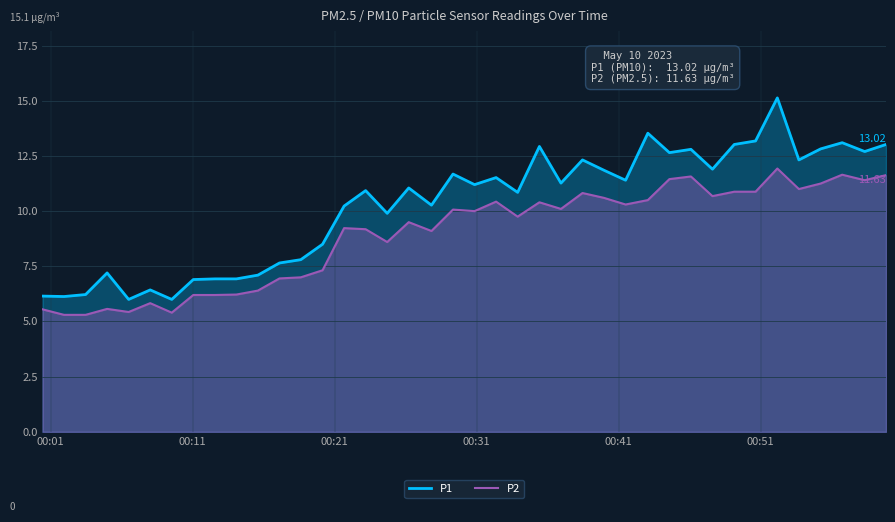

List the series in order of their peak value, lowest first.

P2, P1